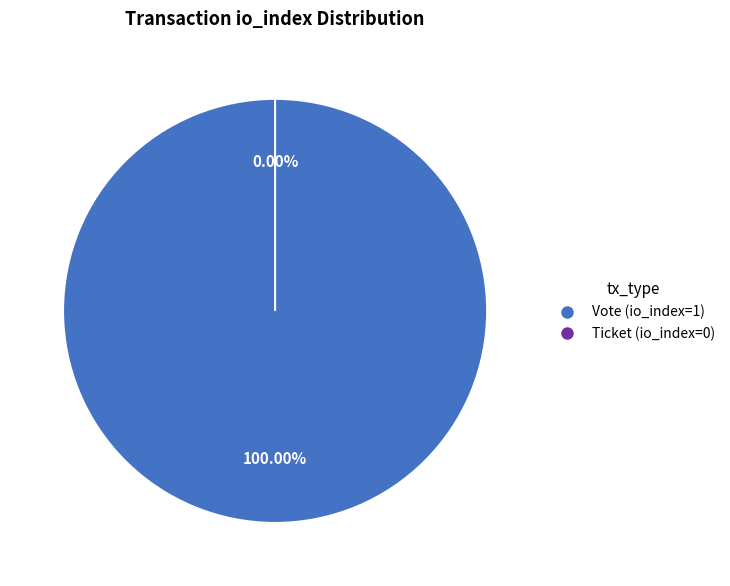

To the nearest percent, what is the difference between the largest and smallest slice percentages?

100%